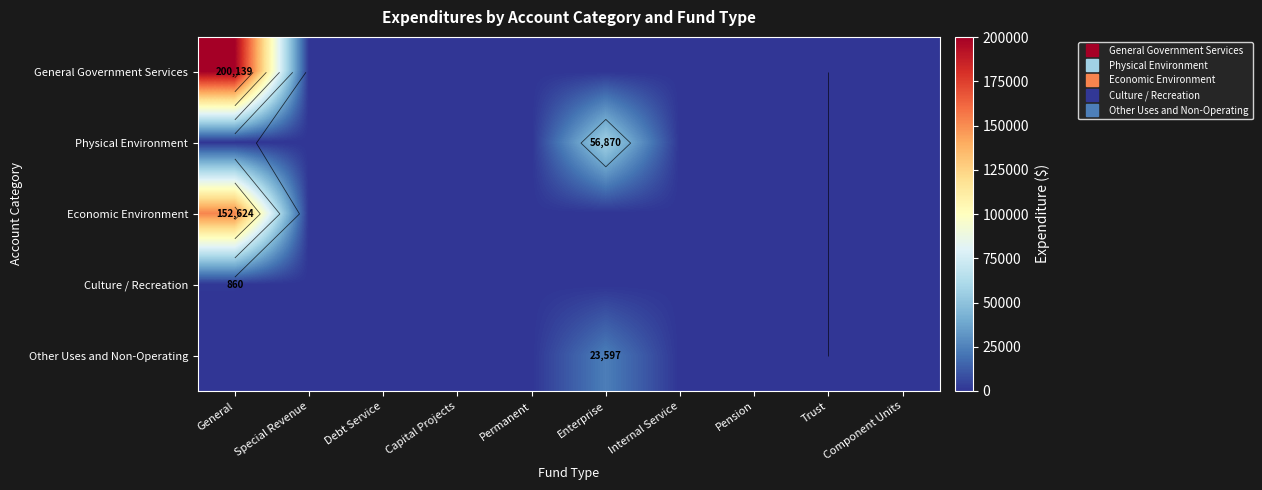

Which label corresponds to the largest value in the chart?

General